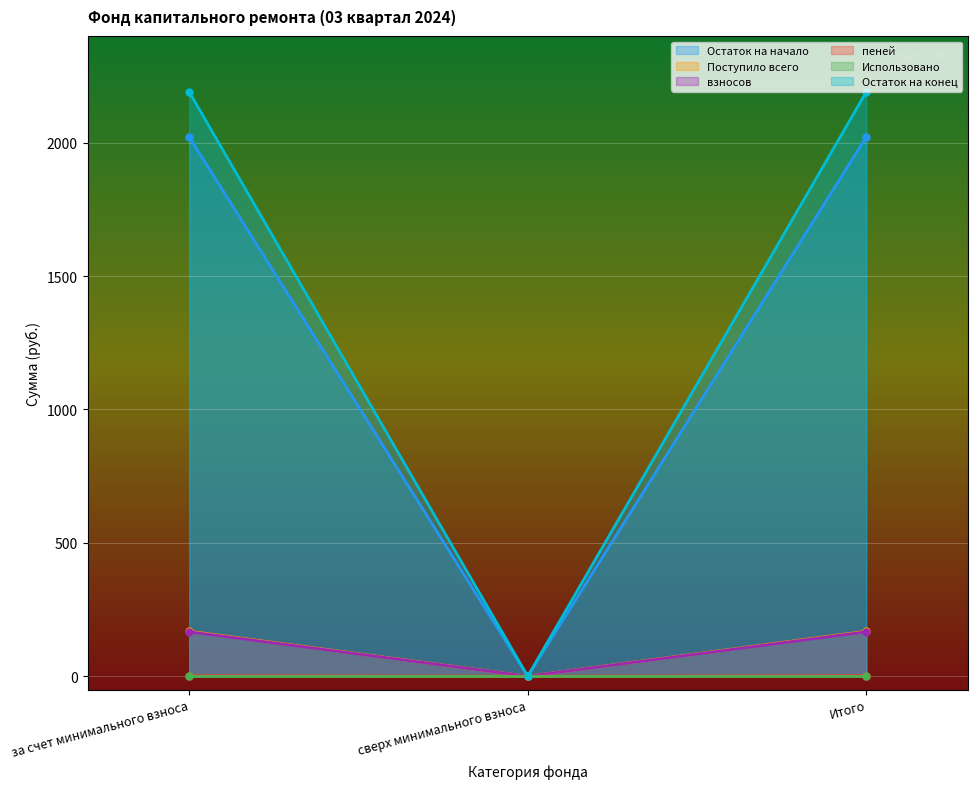

The Поступило всего series shows 168.6 at Итого. True or false?

True